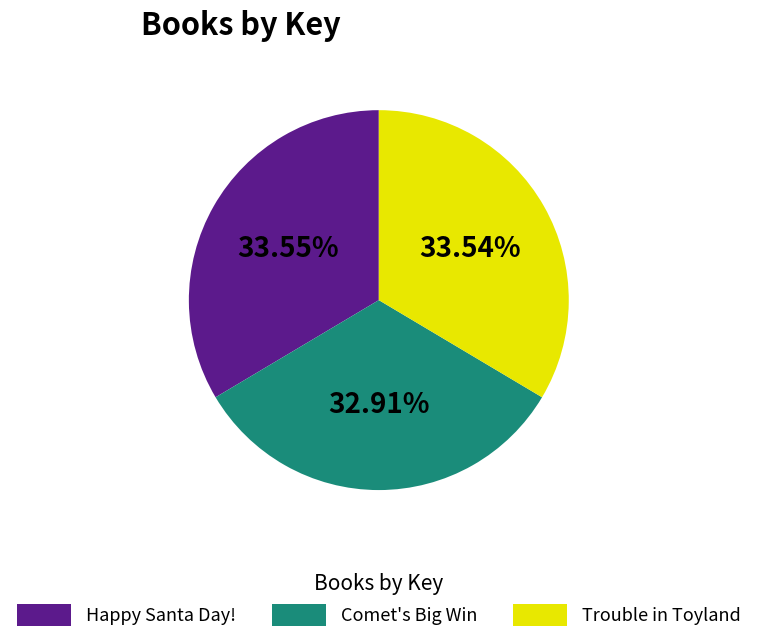

Count the number of slices in the pie.

3